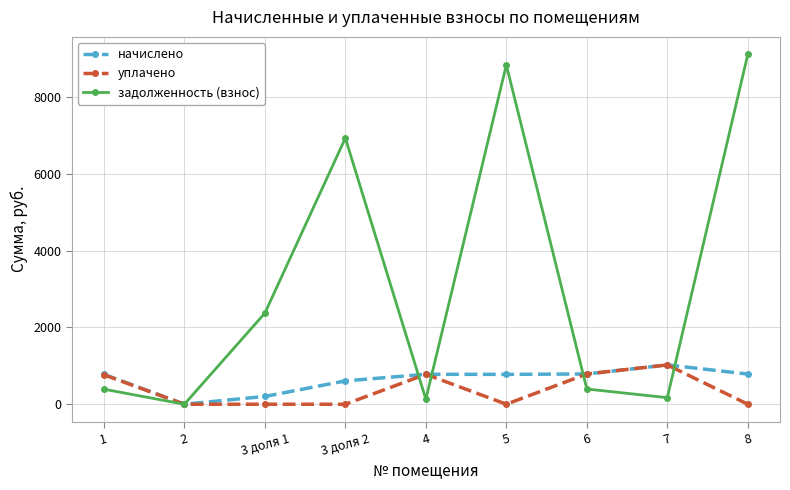

What is the difference between the highest and lowest values at 3 доля 2?

6927.3